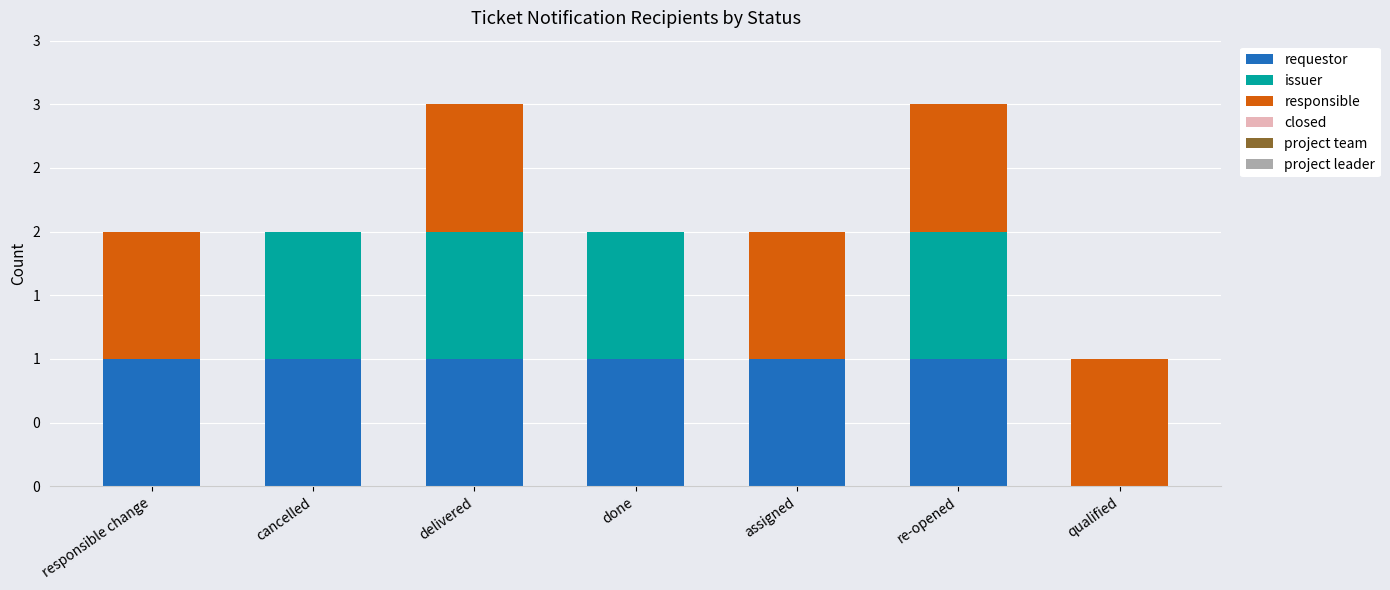

Does the chart contain stacked bars?

Yes